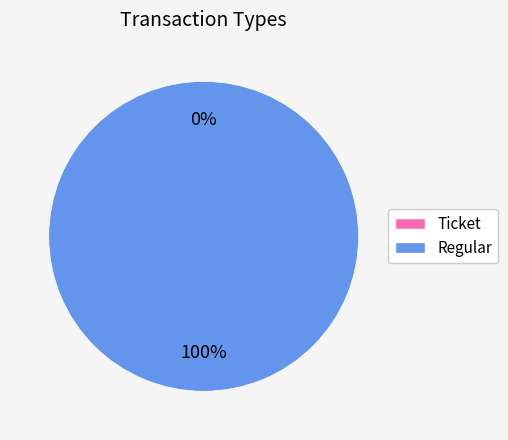

What is the majority slice?

Regular